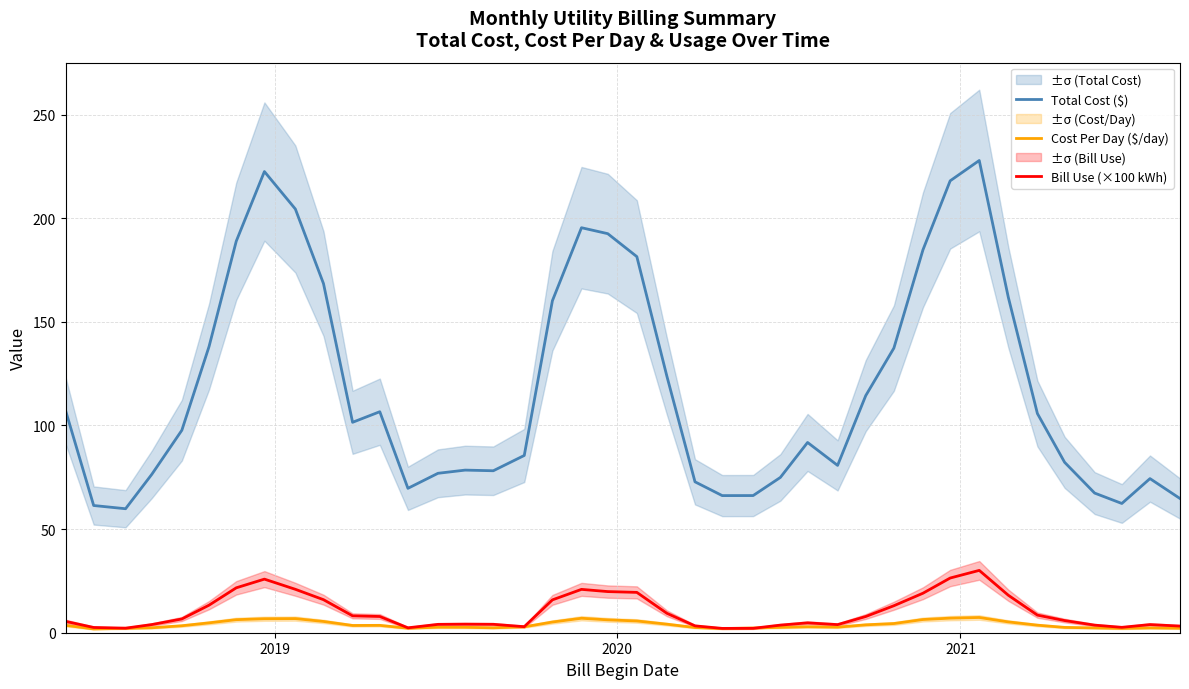

What is the minimum value for Total Cost ($)?

59.8